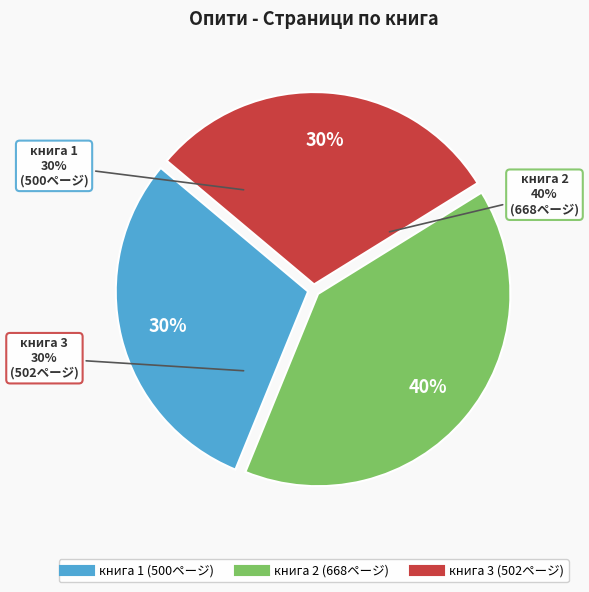

True or false: книга 3 accounts for 42% of the total.

False